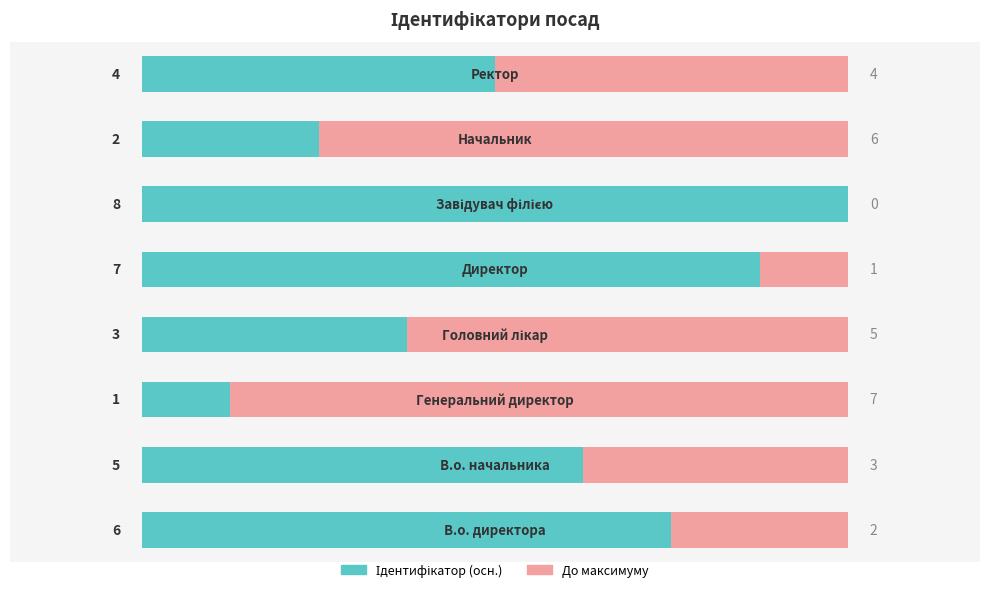

List the series in order of their peak value, lowest first.

До максимуму, Ідентифікатор (осн.)